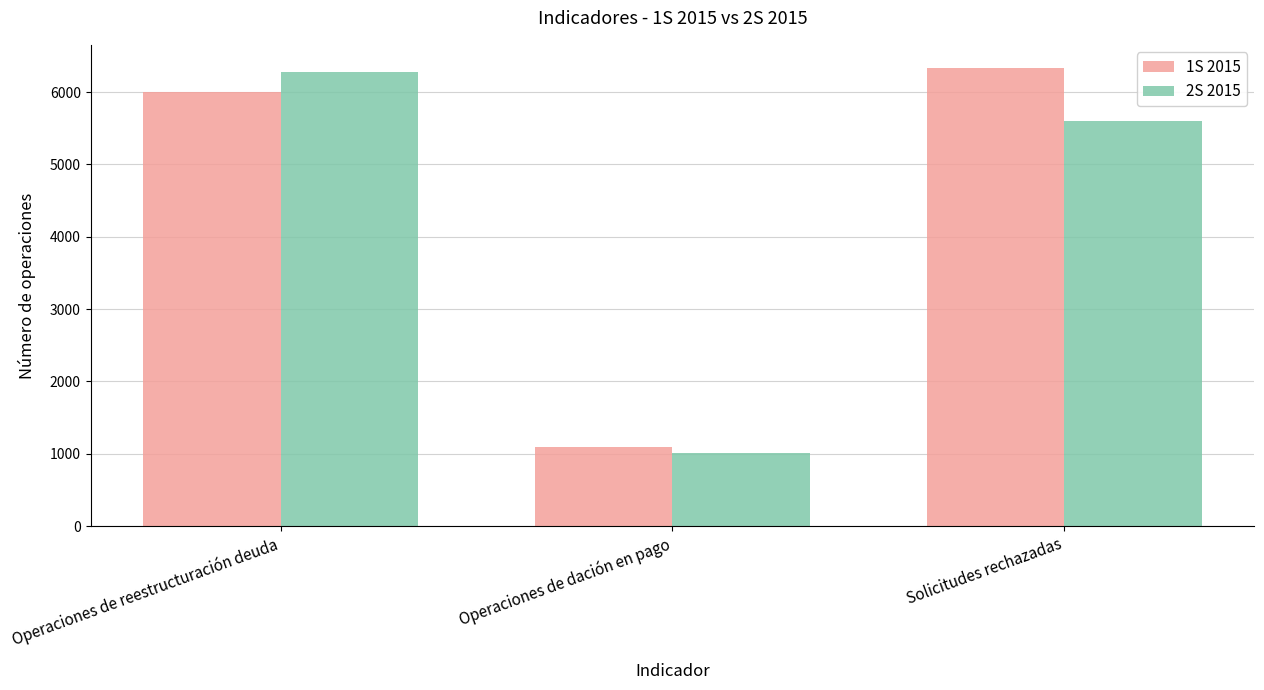

The value of 2S 2015 at Operaciones de reestructuración deuda is 4150. True or false?

False